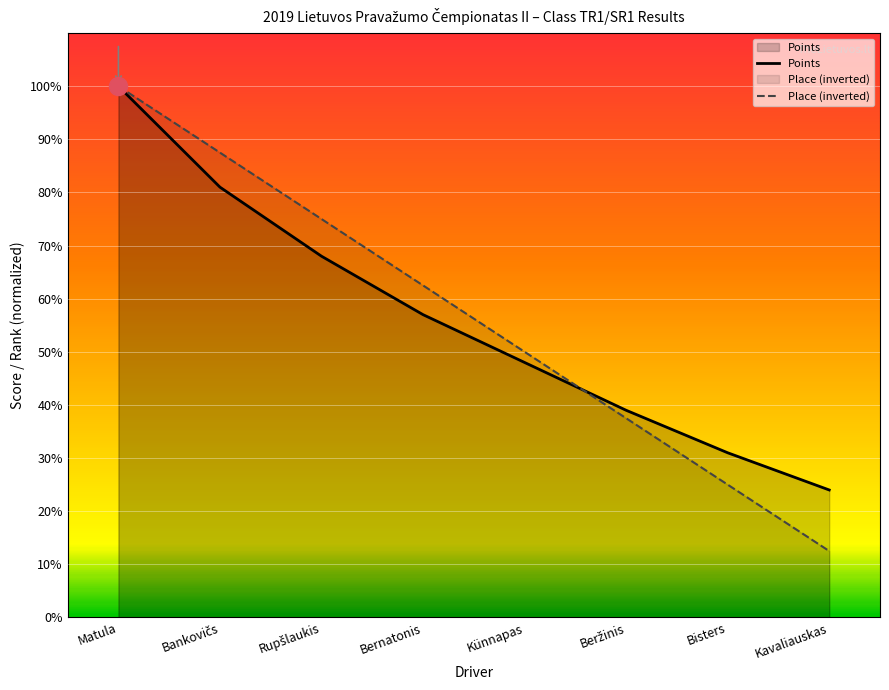

At how many categories does at least one series exceed 85?

2